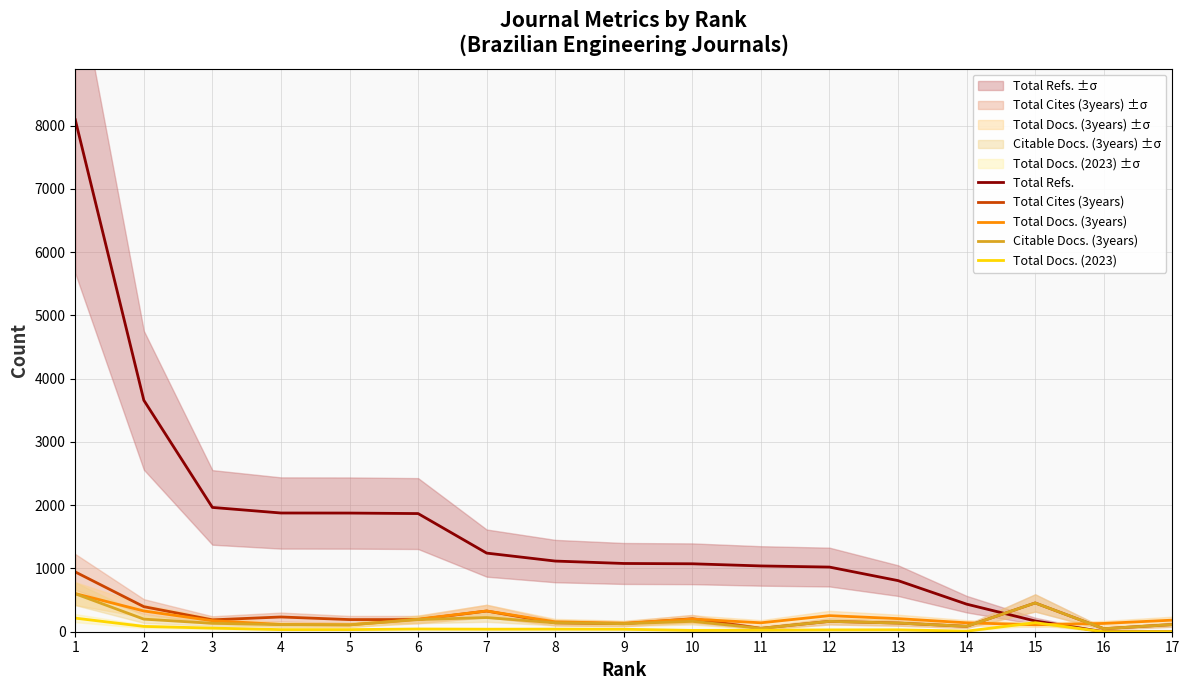

The Total Docs. (3years) series shows 200 at 10. True or false?

True